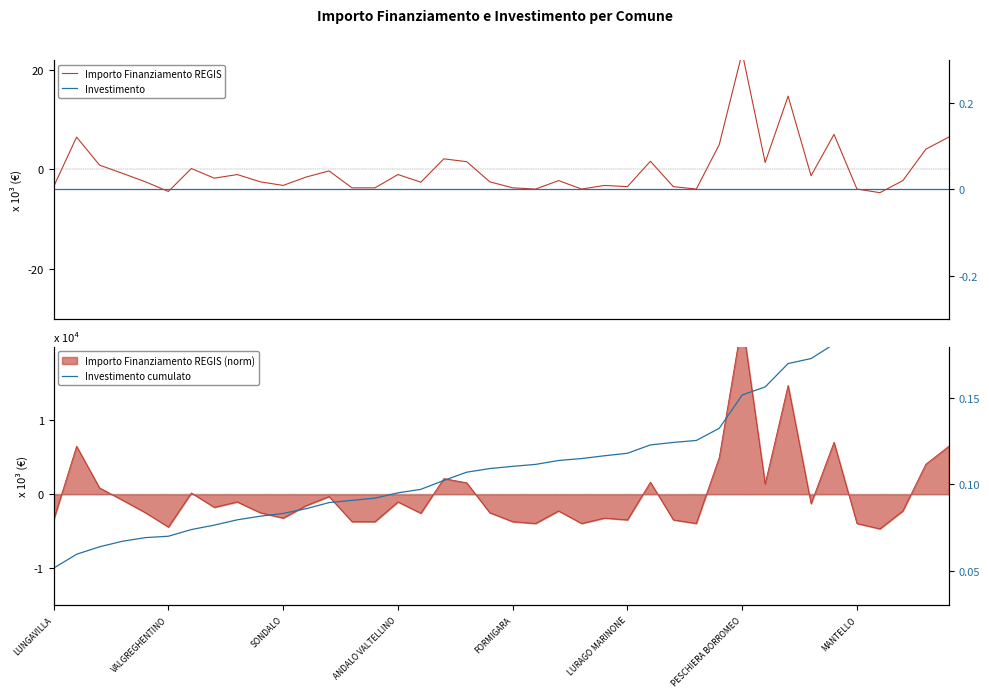

What is the total value across all series at ANDALO VALTELLINO?

-1031.5